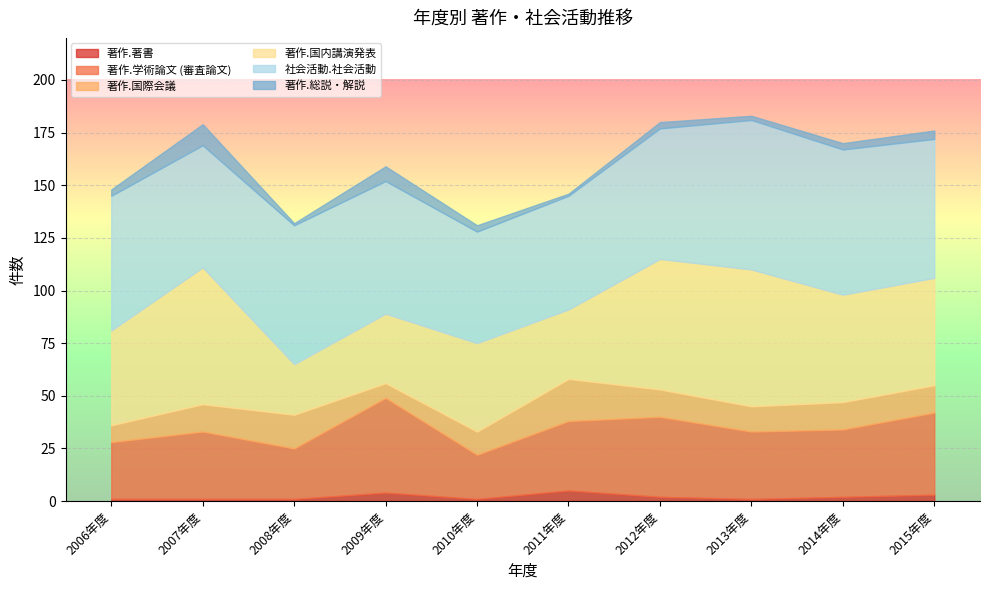

Does the chart display data point markers on the line(s)?

No